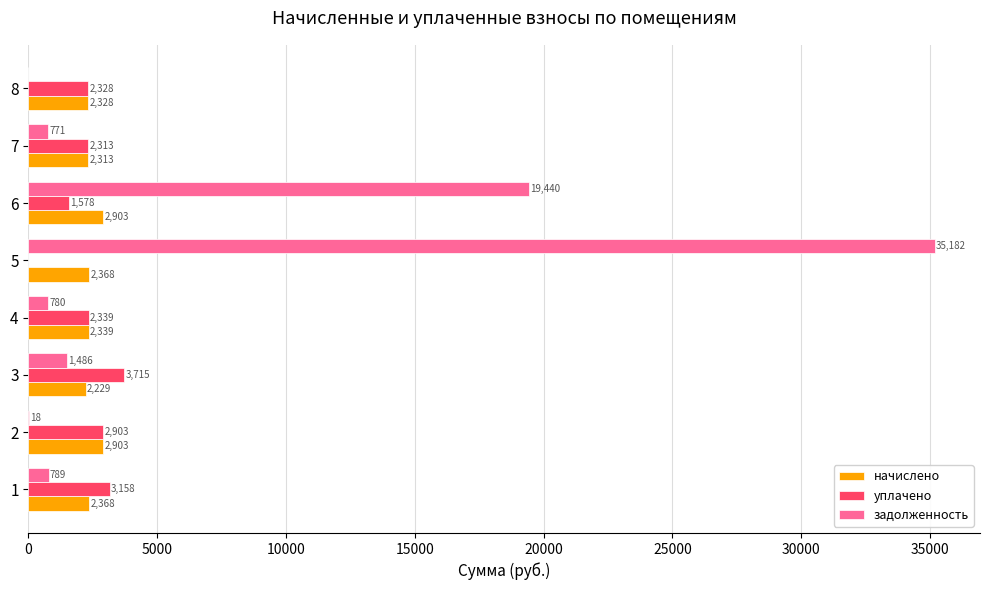

What is the greatest value displayed?

35182.4